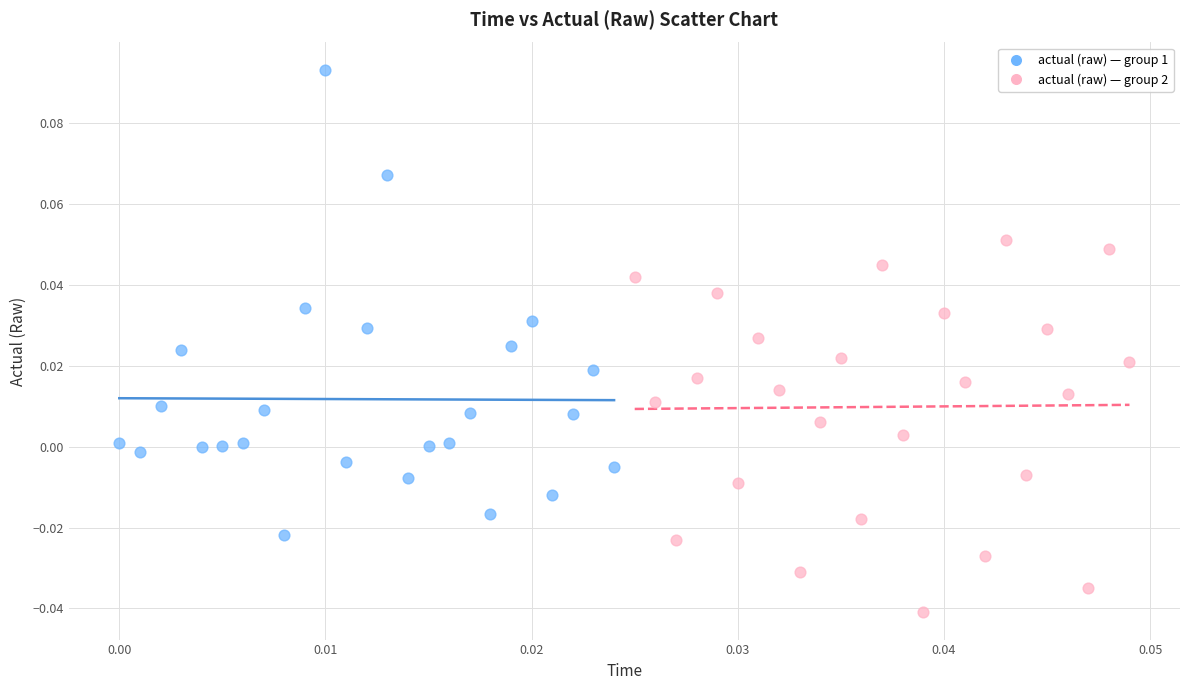

Which series reaches the maximum Y coordinate?

actual (raw) — group 1